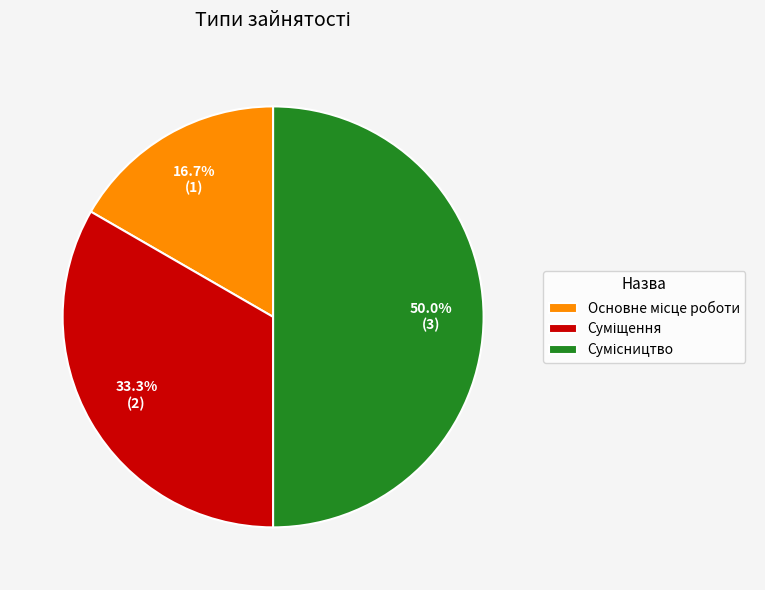

How many slices are in this pie chart?

3